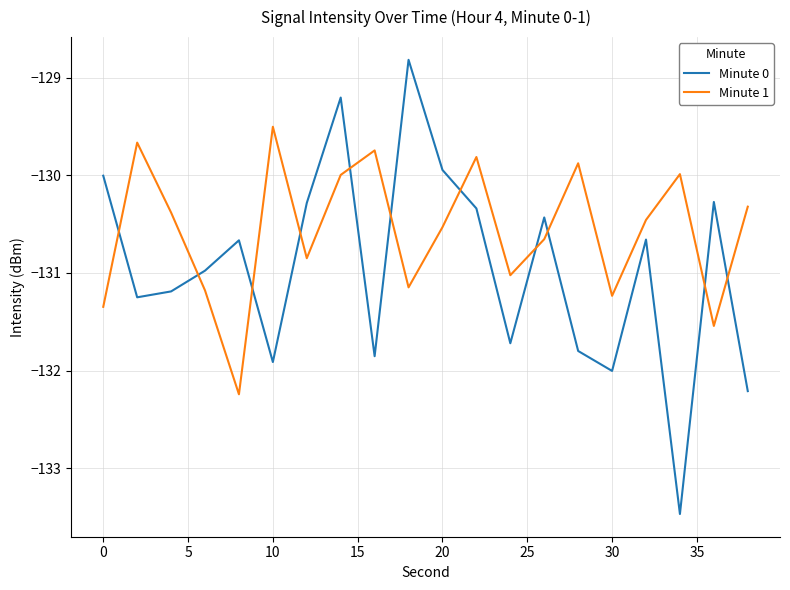

List the series in order of their overall mean, highest first.

Minute 1, Minute 0